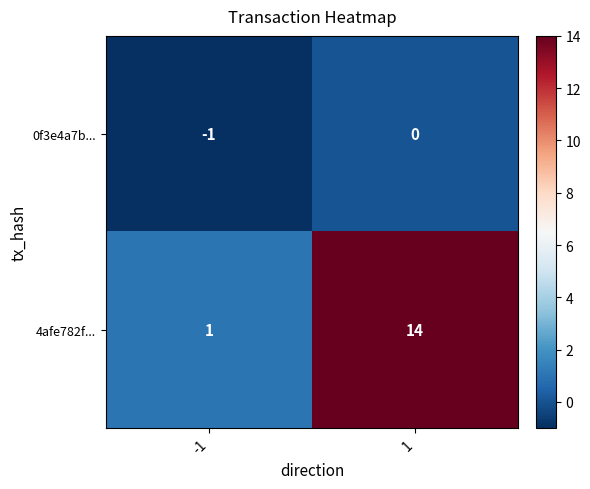

Read the 4afe782f... value at 1, to the nearest 5.

15